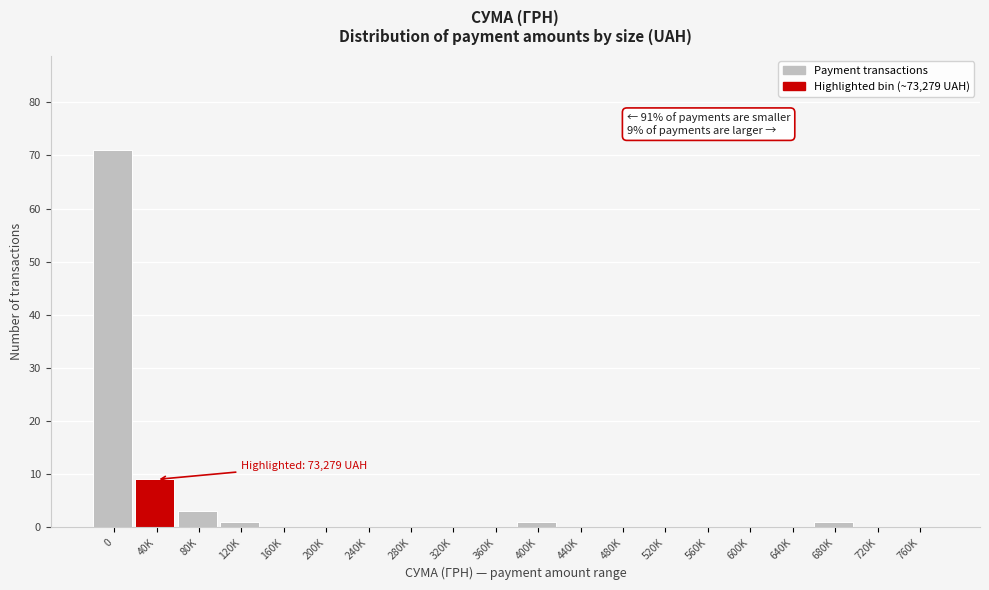

Reading left to right, list all the values displayed in this chart.

0=71	40K=9	80K=3	120K=1	160K=0	200K=0	240K=0	280K=0	320K=0	360K=0	400K=1	440K=0	480K=0	520K=0	560K=0	600K=0	640K=0	680K=1	720K=0	760K=0